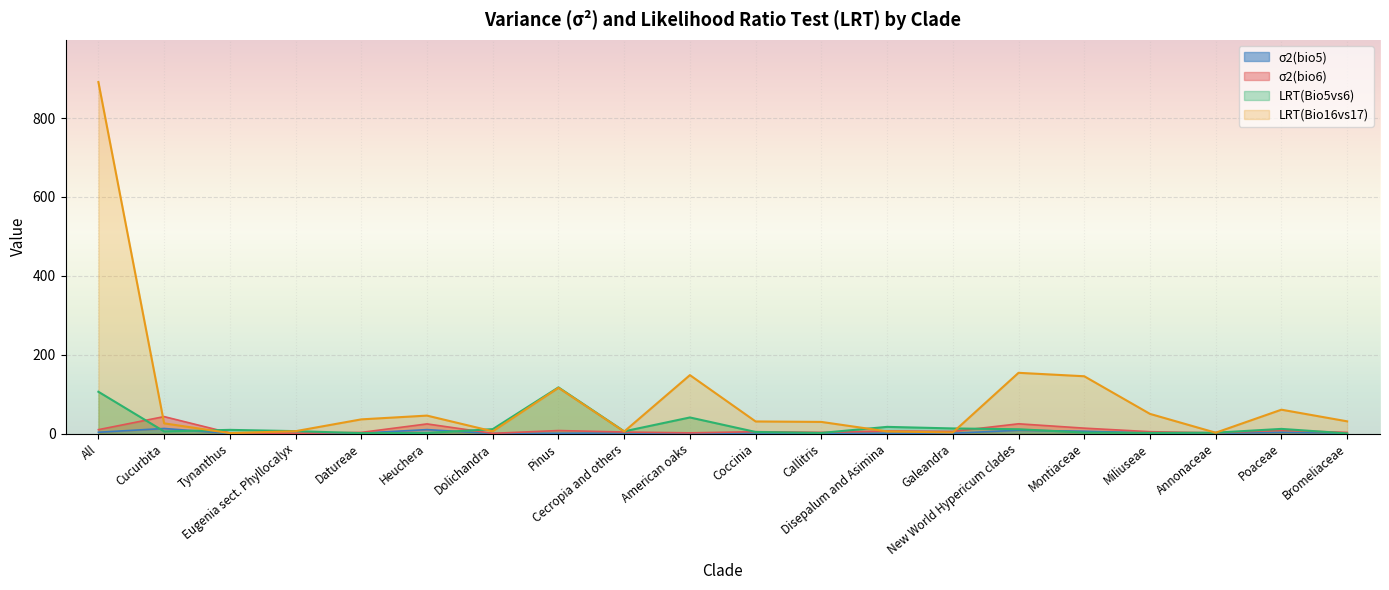

What are all the series names shown in the legend?

σ2(bio5), σ2(bio6), LRT(Bio5vs6), LRT(Bio16vs17)